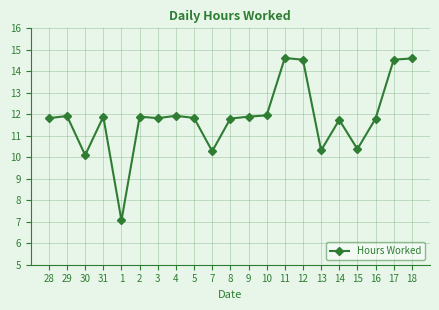

True or false: the data shows 15.9 at 13.

False